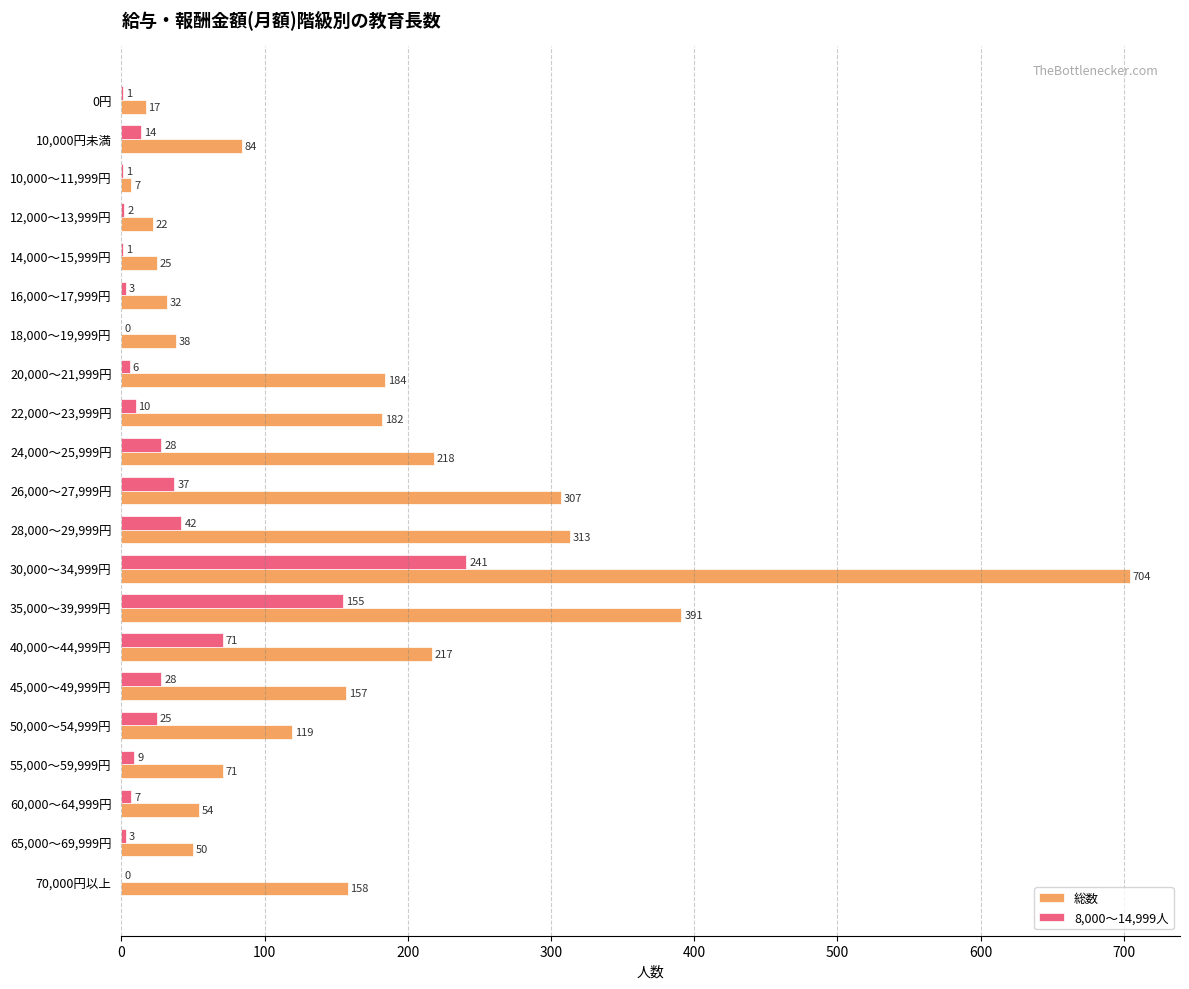

What is the maximum value shown in the chart?

704